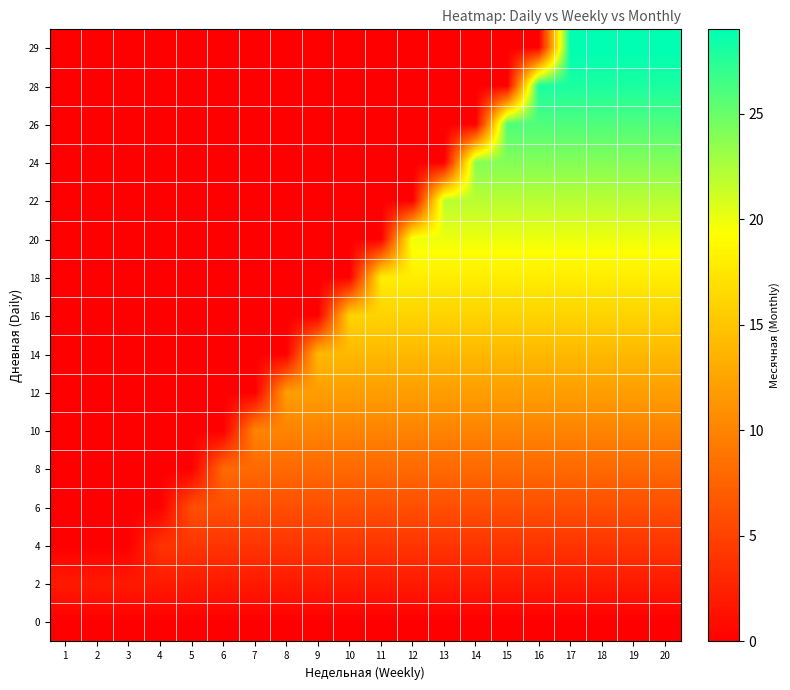

At how many categories does at least one series exceed 21?

8